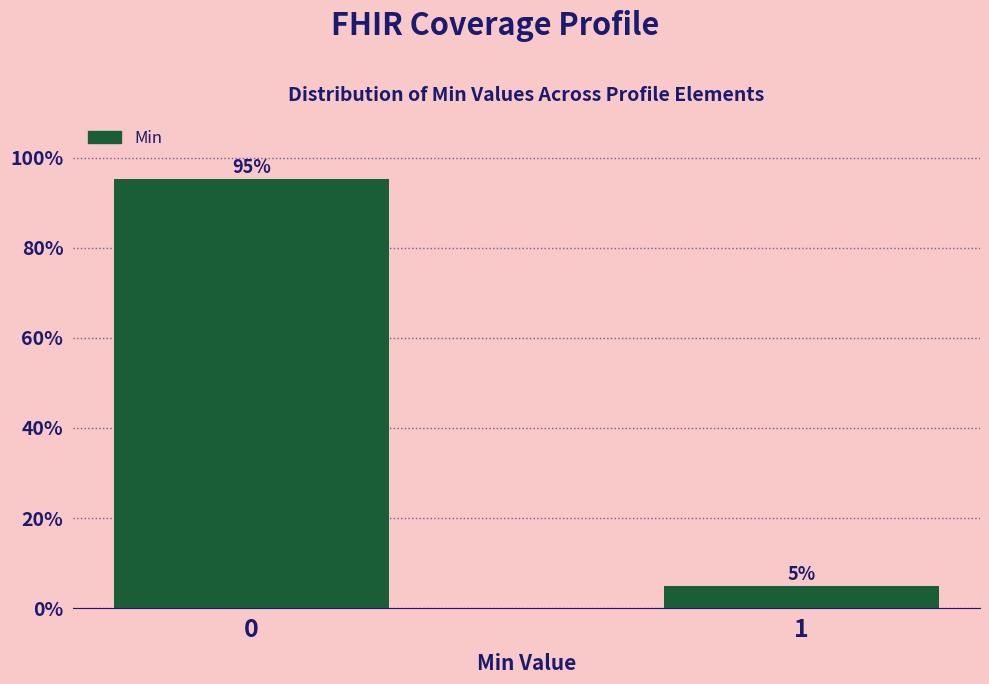

What is the maximum value shown in the chart?

95.2